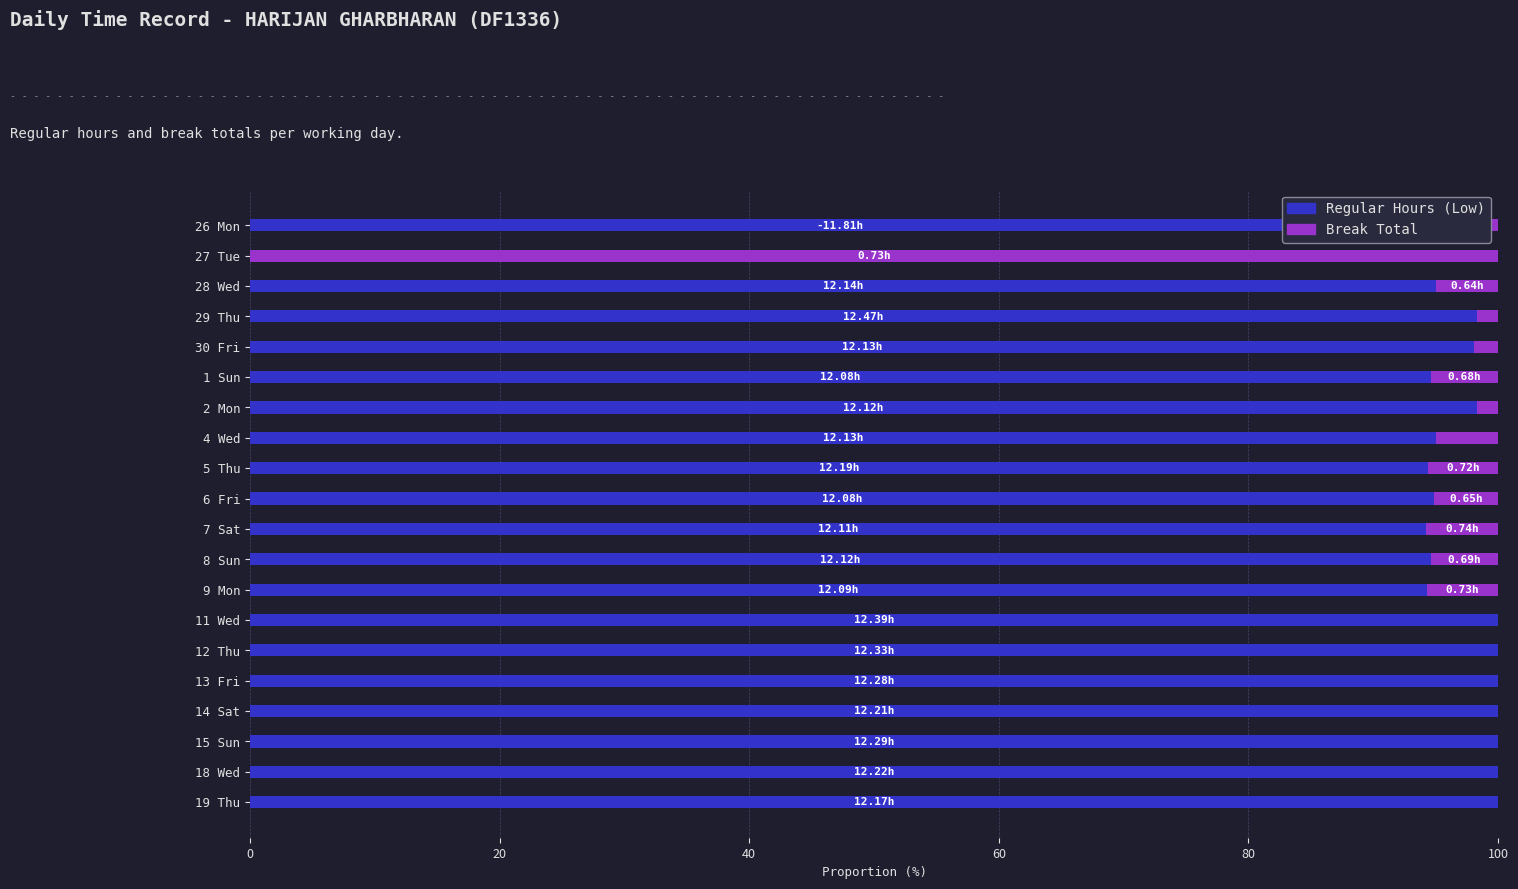

What is the sum of all Regular Hours (Low) values?

1846.4